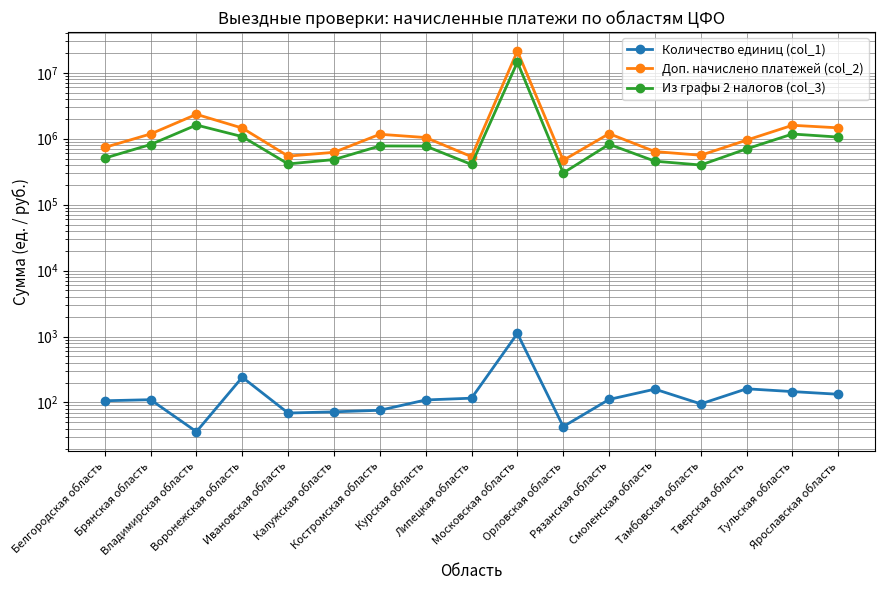

How many values in the Доп. начислено платежей (col_2) series exceed 1042244?

8